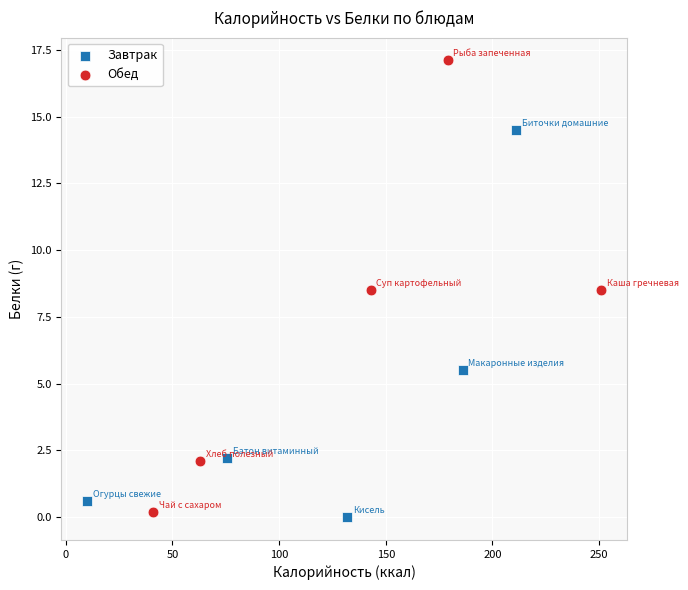

Which series reaches the maximum Y coordinate?

Обед